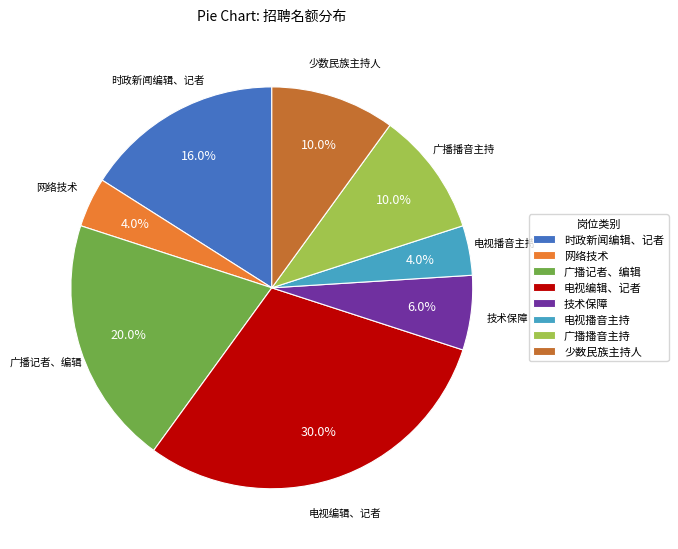

What percentage do 时政新闻编辑、记者 and 广播记者、编辑 together represent?

36.0%